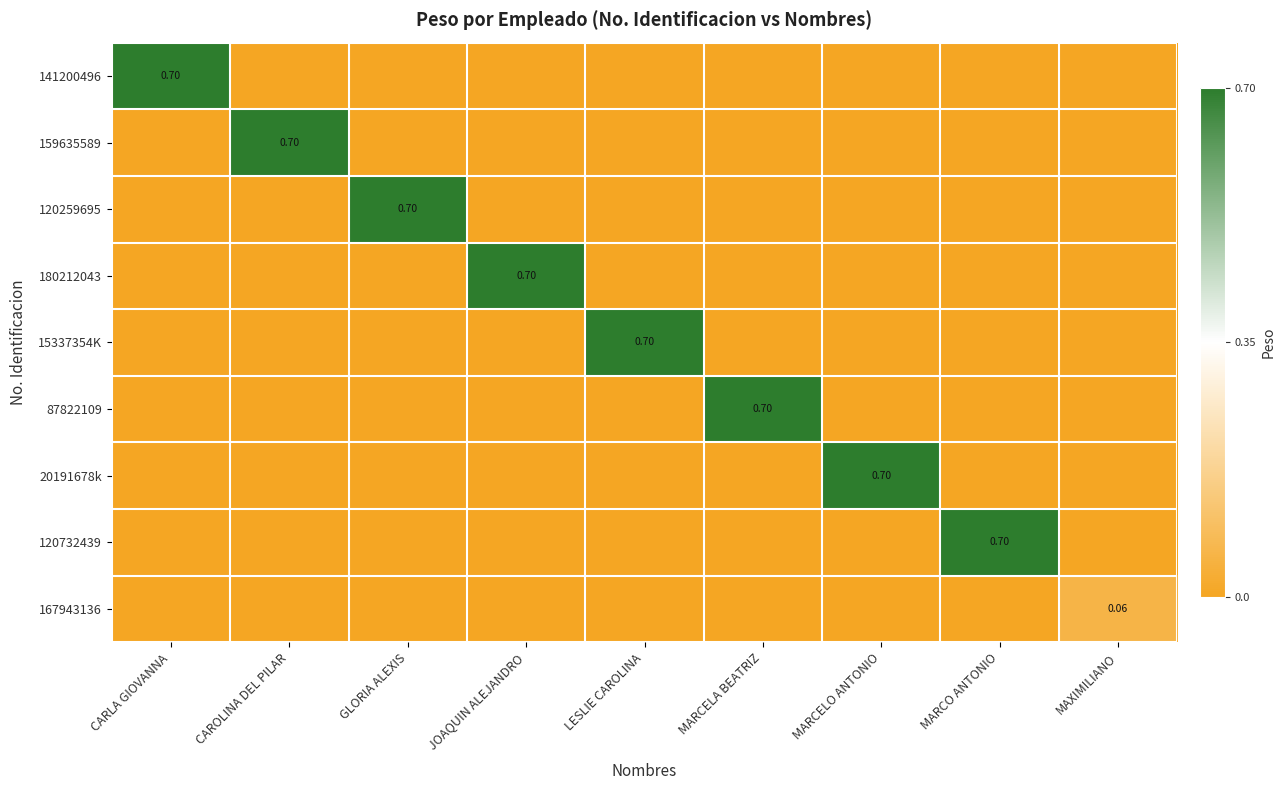

At which label is 20191678k closest to 0?

CARLA GIOVANNA